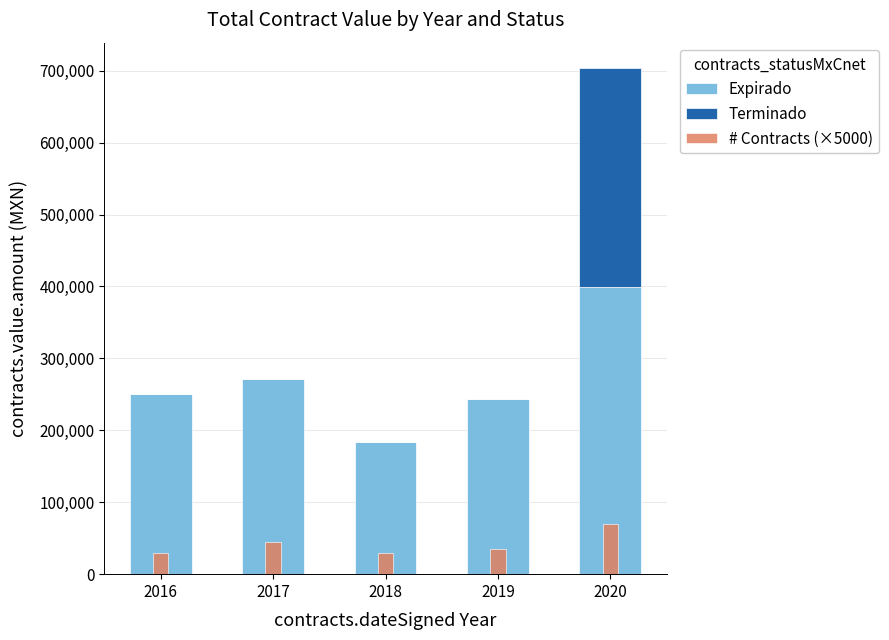

At how many categories does at least one series exceed 62853?

5